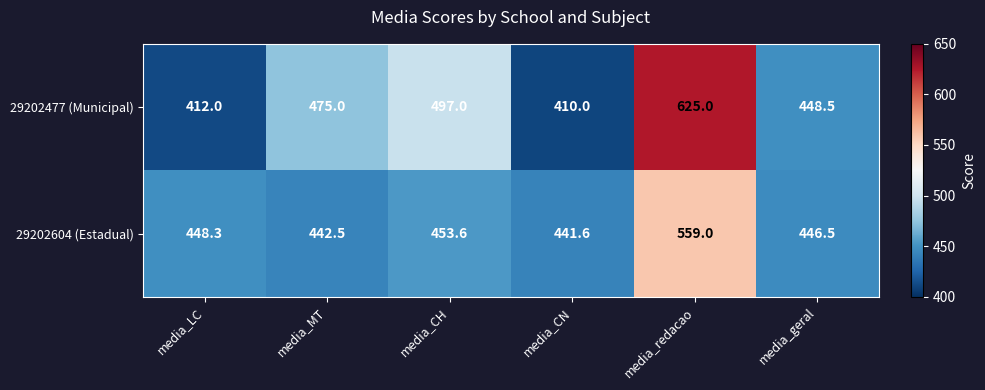

The value of 29202604 (Estadual) at media_LC is 294.9. True or false?

False